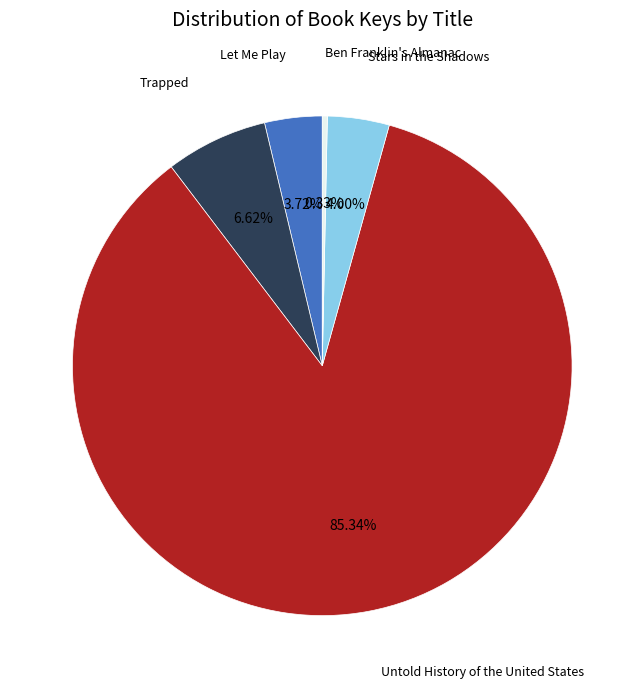

To the nearest percent, what is the difference between the Ben Franklin's Almanac and Let Me Play slice percentages?

3%